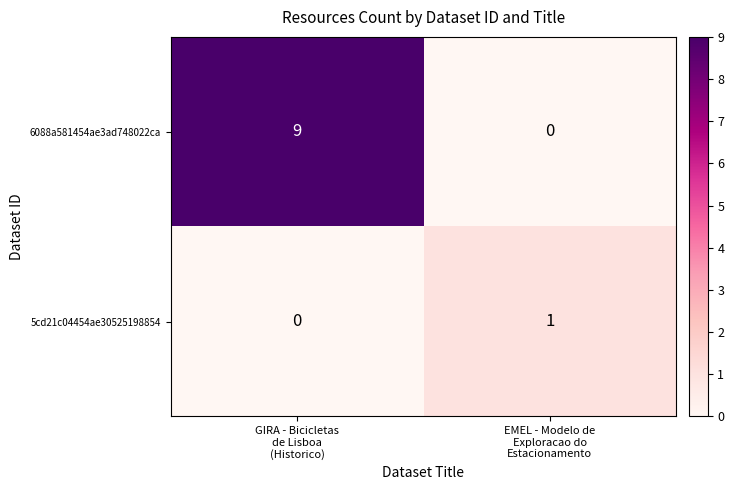

What is the sum of all 6088a581454ae3ad748022ca values?

9